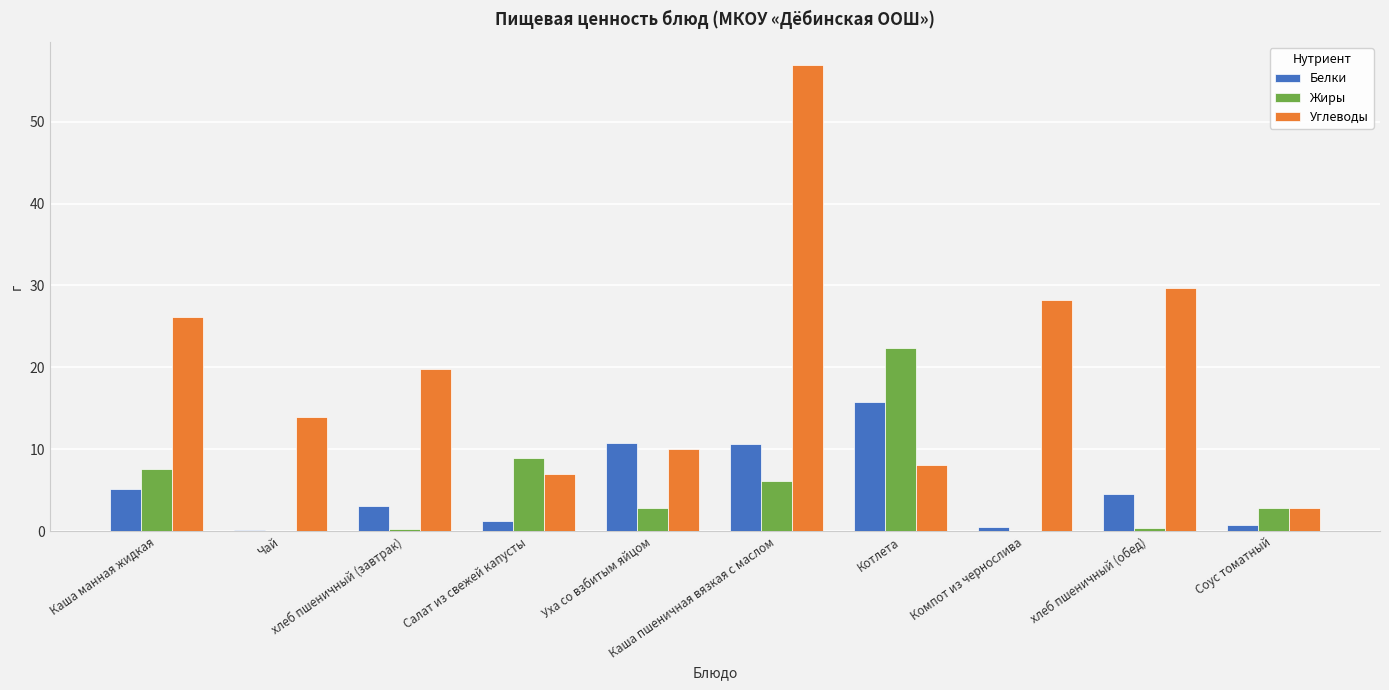

Which series has the largest total across all categories?

Углеводы